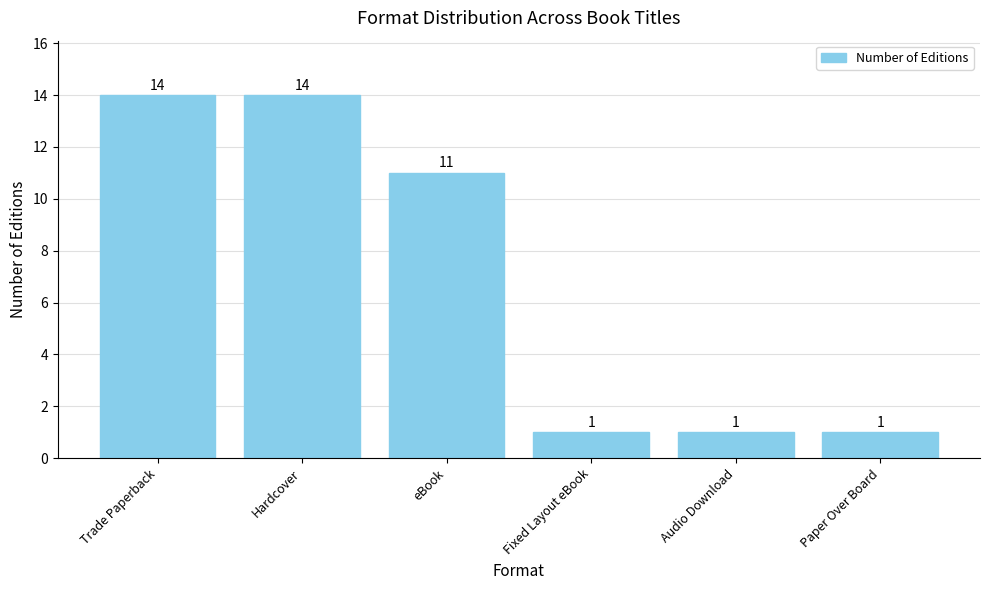

What is the label of the 1st bar from the left?

Trade Paperback